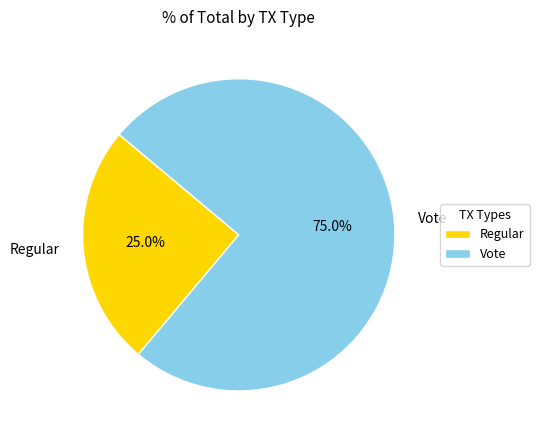

To the nearest percent, what is the difference between the Regular and Vote slice percentages?

50%